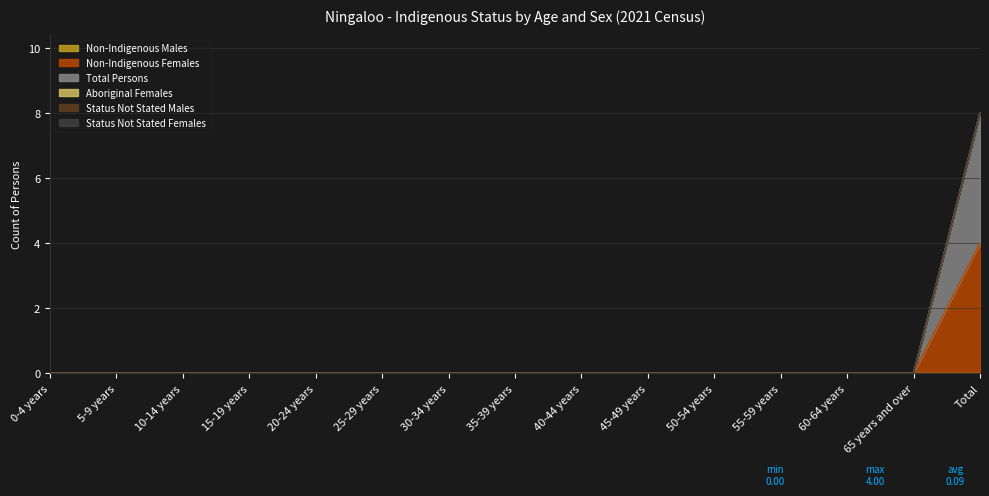

Count the number of data series in this chart.

6